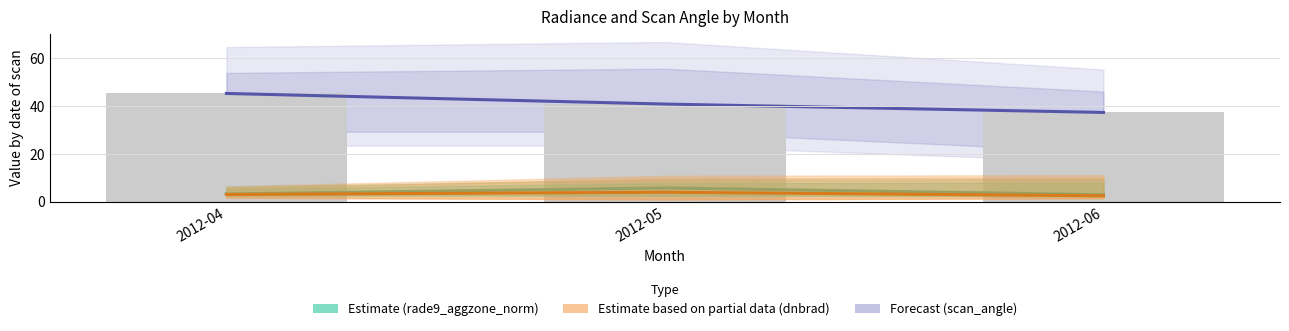

What is the difference between the scan_angle (median) values at 2012-04 and 2012-06?

7.9